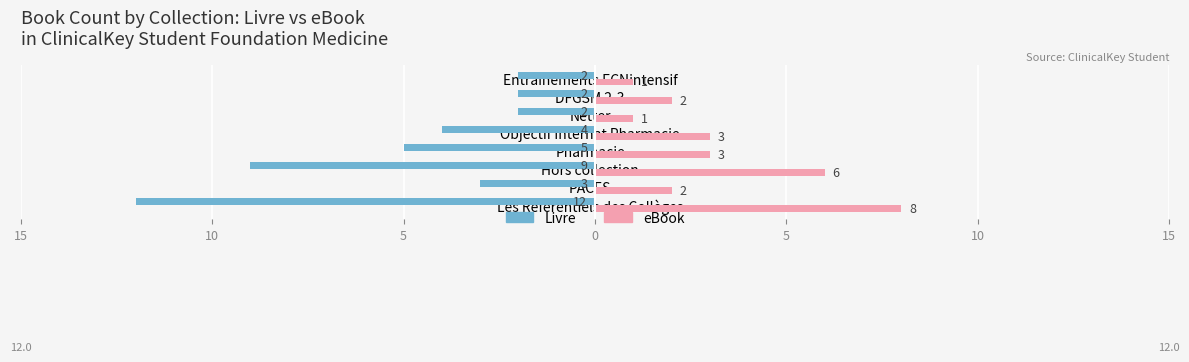

What are all the series names shown in the legend?

Livre, eBook